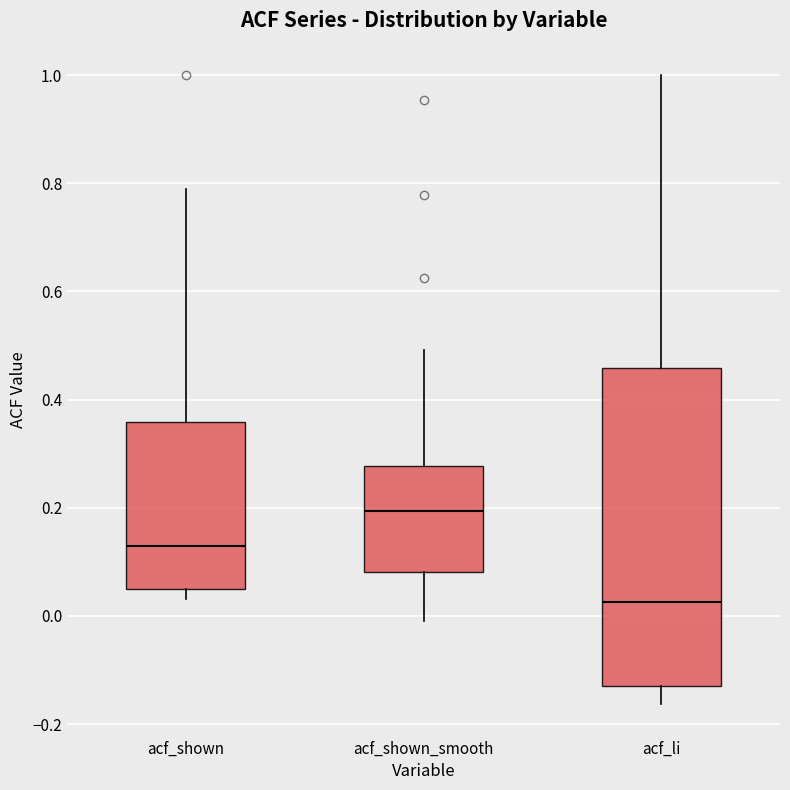

Reading left to right, transcribe this box plot: for each box, give where its median line is, the range the box spans, and where its two whiskers end, as read against the y-axis. The values are not printed on the chart, so give them approximately, as read against the axis.

acf_shown: median 0.12, box 0.06 to 0.36, whiskers 0.04 to 0.80
acf_shown_smooth: median 0.20, box 0.08 to 0.28, whiskers 0.00 to 0.50
acf_li: median 0.02, box -0.14 to 0.46, whiskers -0.16 to 1.00